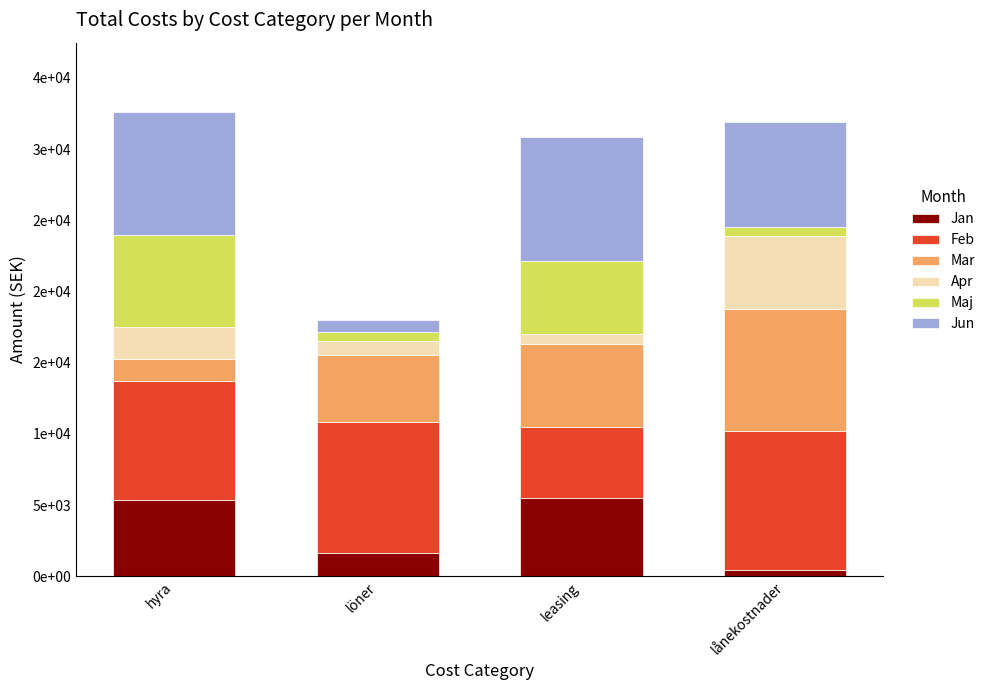

Does the chart contain stacked bars?

Yes